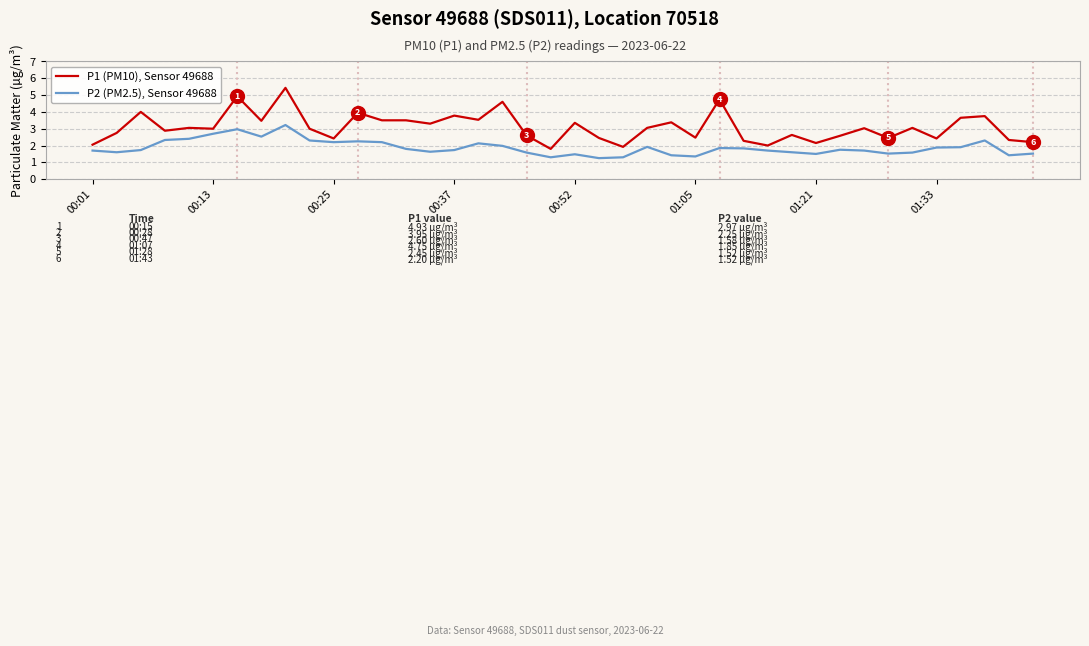

True or false: P1 (PM10), Sensor 49688 and P2 (PM2.5), Sensor 49688 intersect in this chart.

False